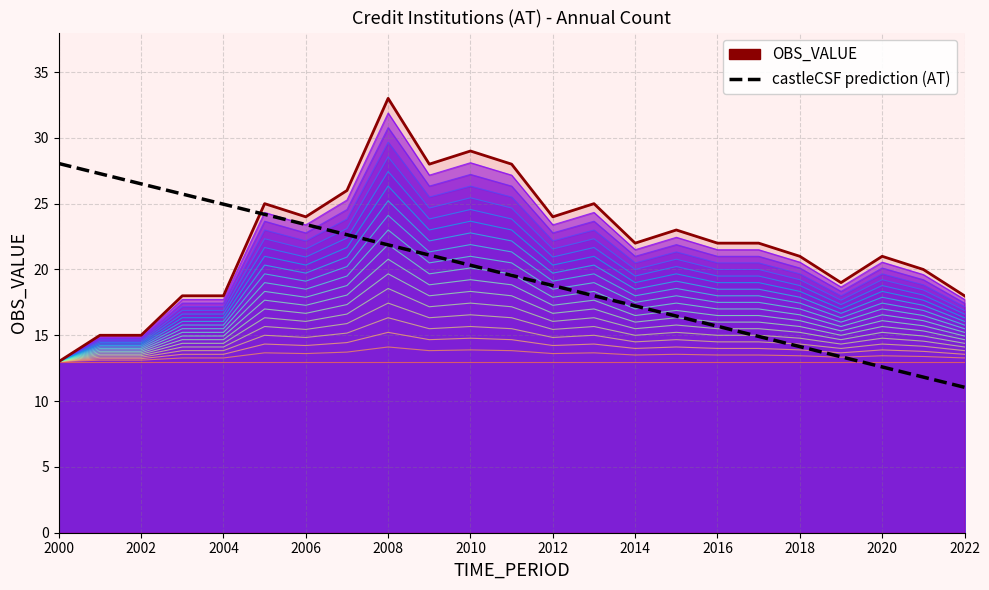

What is the spread (max minus min) of values at 2006?

7.7